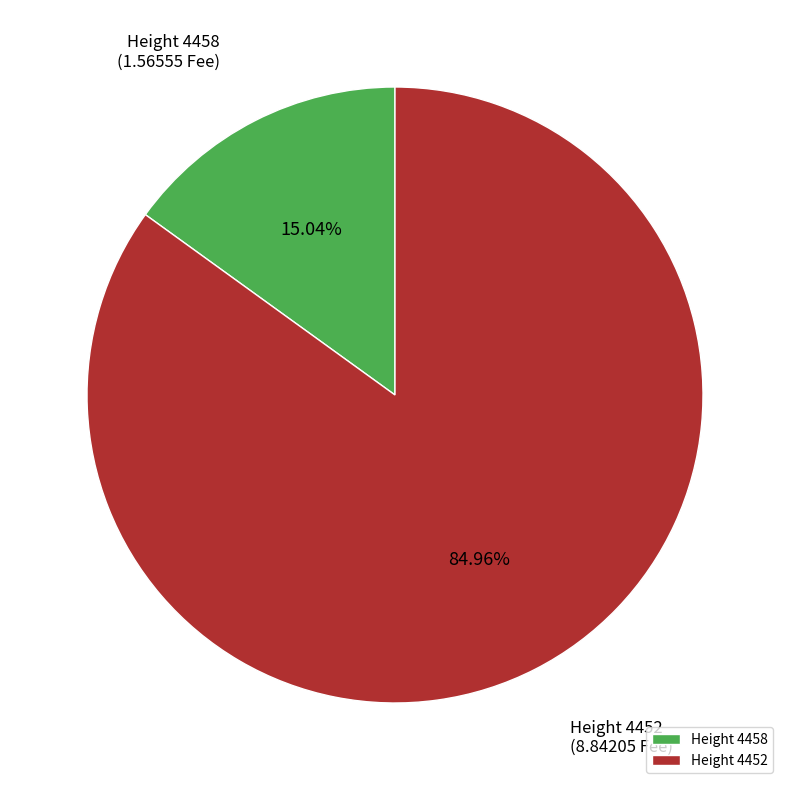

Rank the categories by value from lowest to highest.

Height 4458, Height 4452